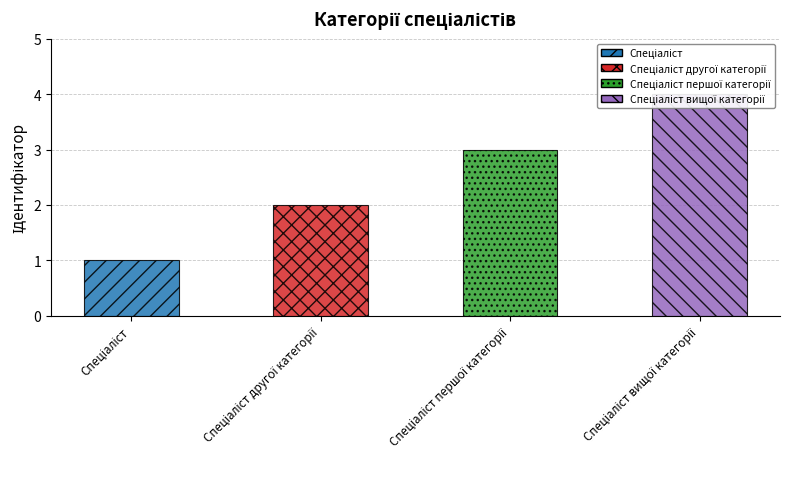

List the labels in order of value, largest first.

Спеціаліст вищої категорії, Спеціаліст першої категорії, Спеціаліст другої категорії, Спеціаліст